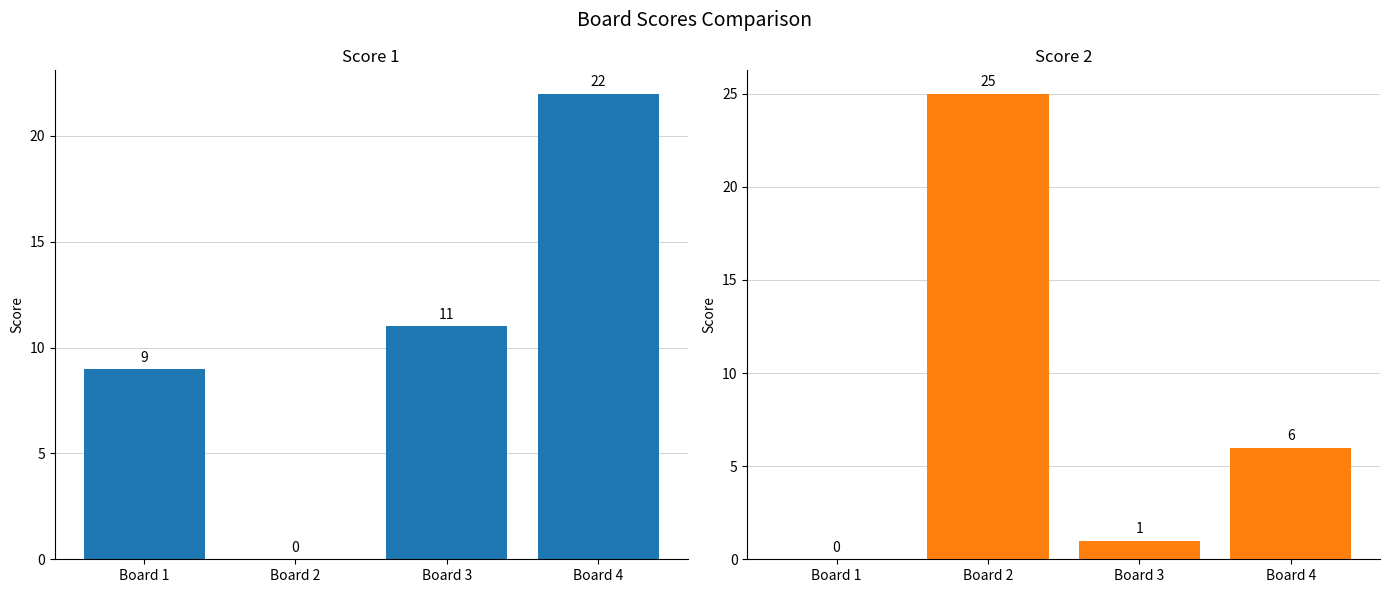

Which series changed the most between Board 1 and Board 2?

Score 2